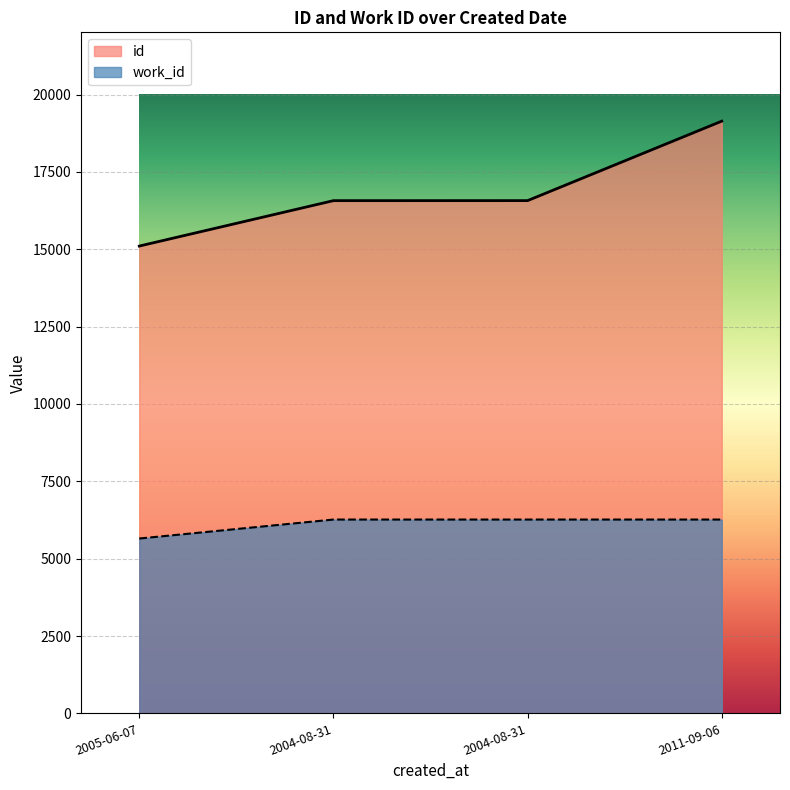

Which series has the widest spread of values?

id